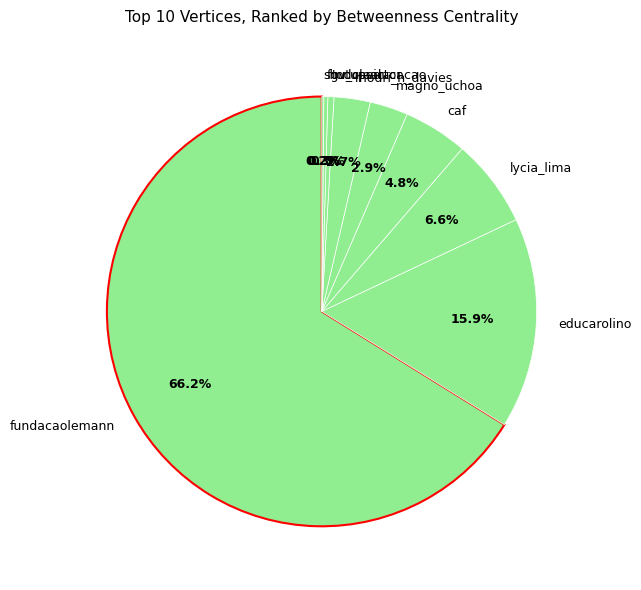

What is the majority slice?

fundacaolemann